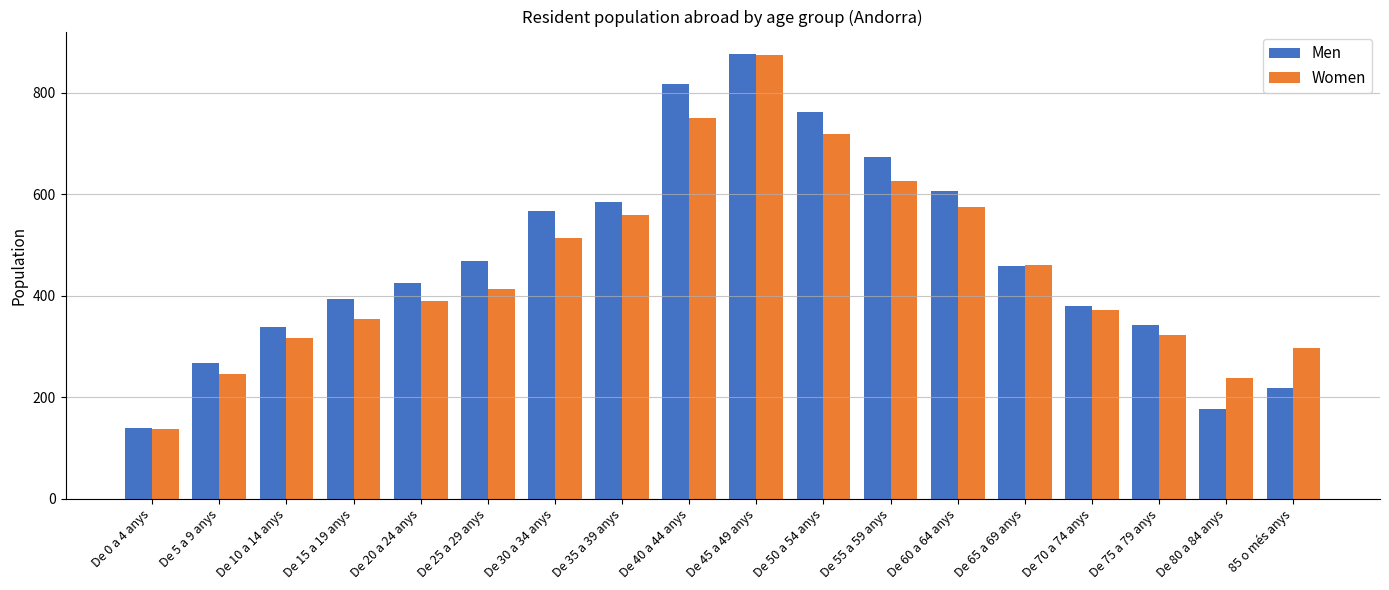

What are all the series names shown in the legend?

Men, Women